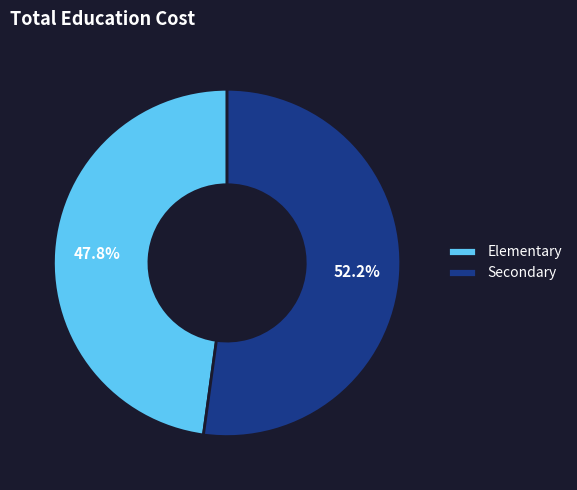

To the nearest percent, what portion does Secondary represent?

52%